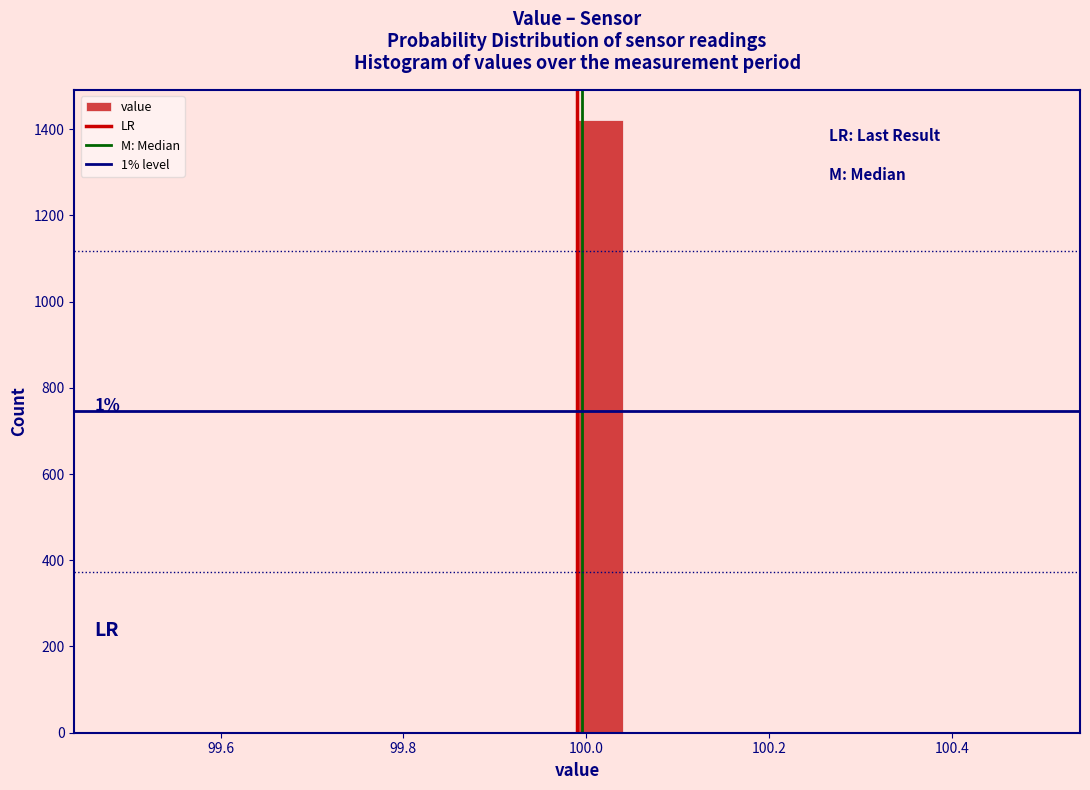

Read against the x-axis, roughly where is the centre of the tallest bar?

100.02